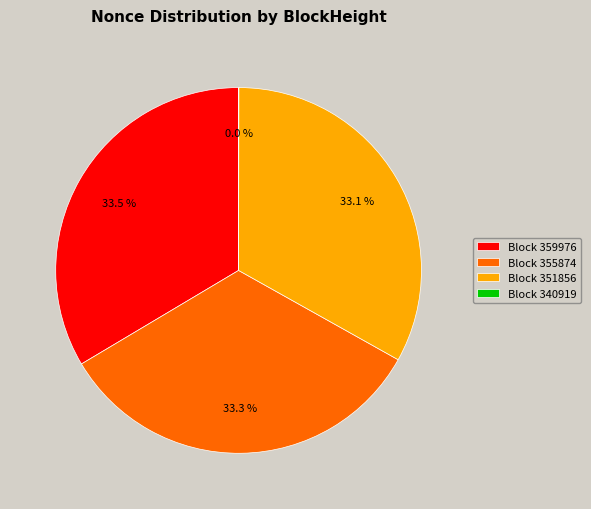

How much of the chart is everything except Block 351856?

66.9%